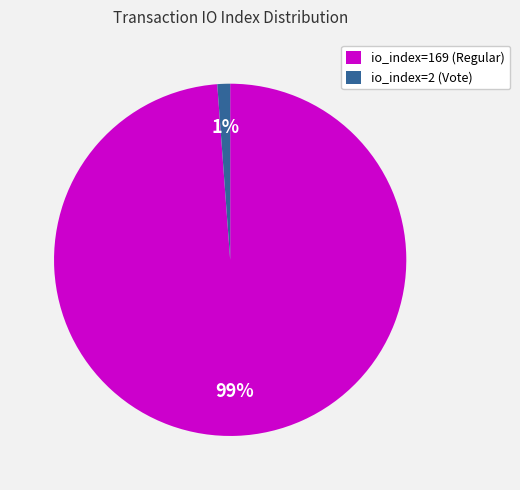

Which slice is the smallest?

io_index=2 (Vote)